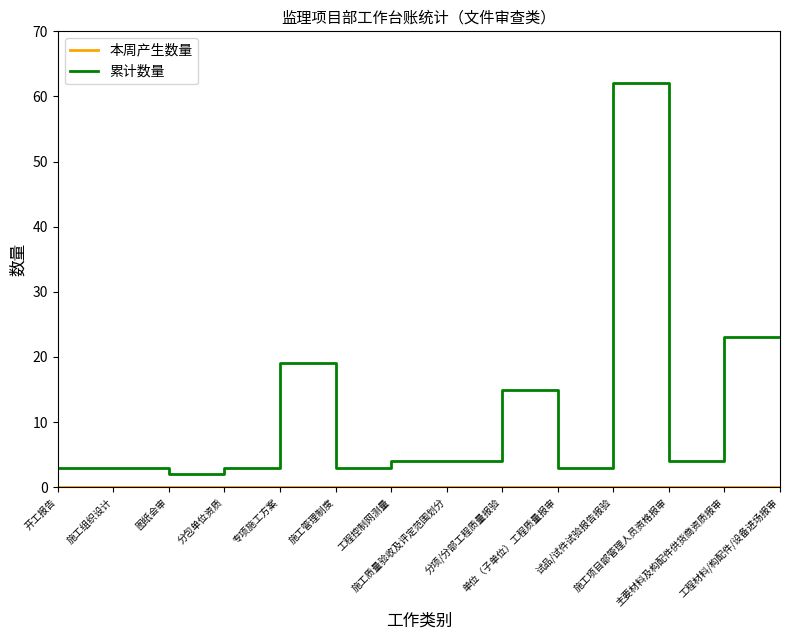

Which series has the widest spread of values?

累计数量